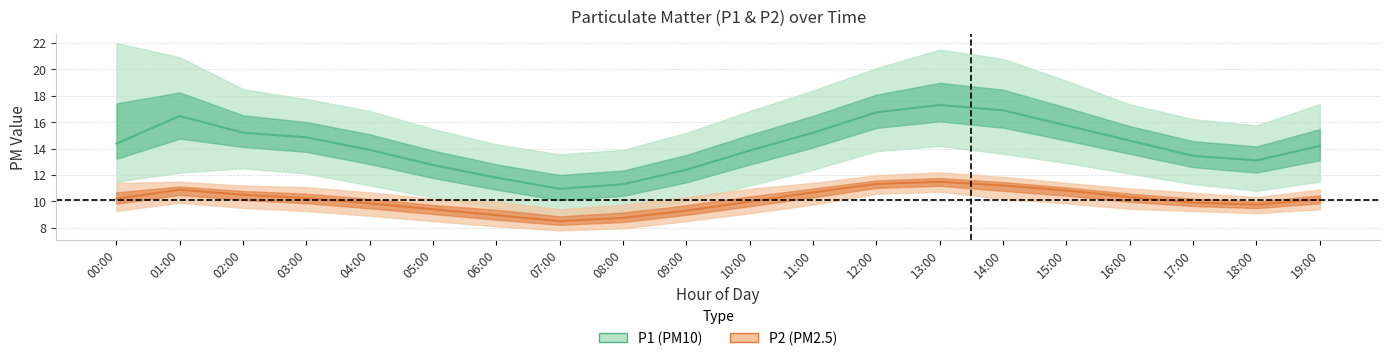

True or false: P1_lower and P2_mean cross at least once.

False